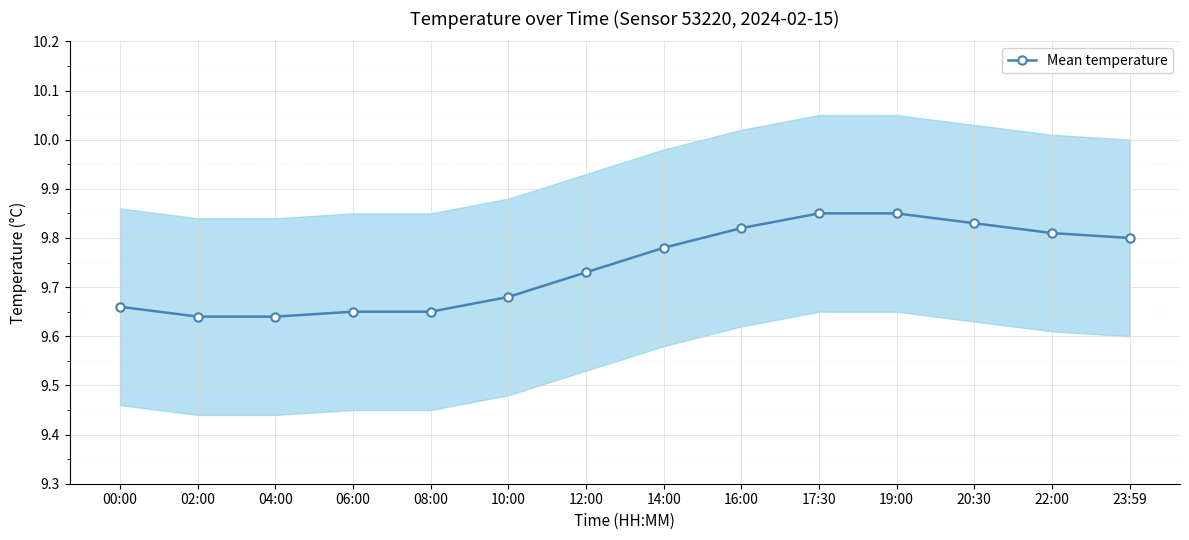

What is the difference between the maximum and minimum values?

0.2